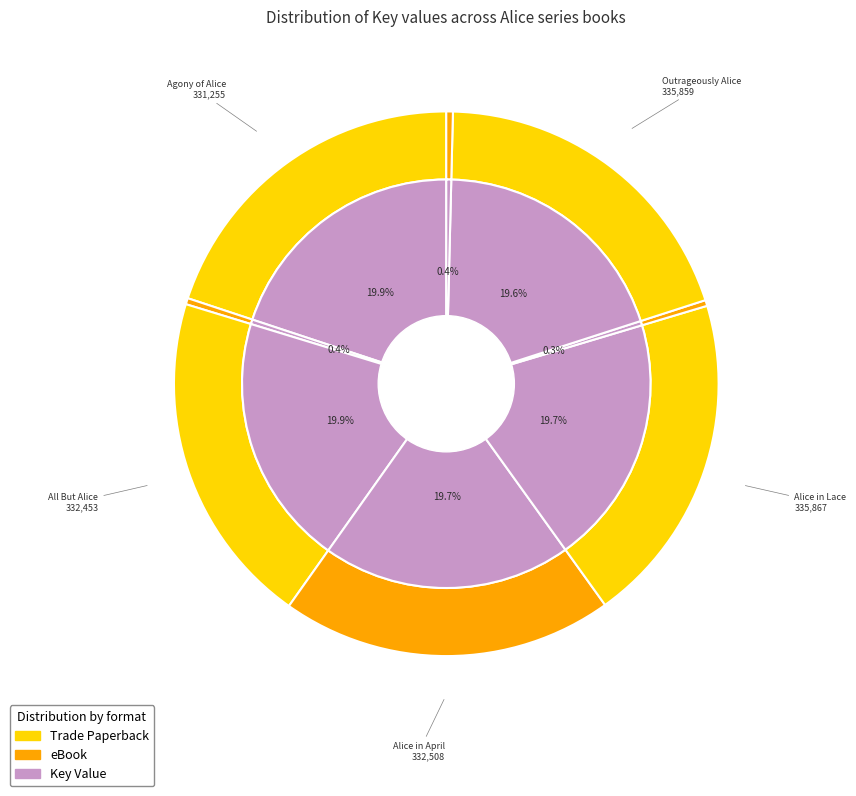

How many slices are in this pie chart?

8